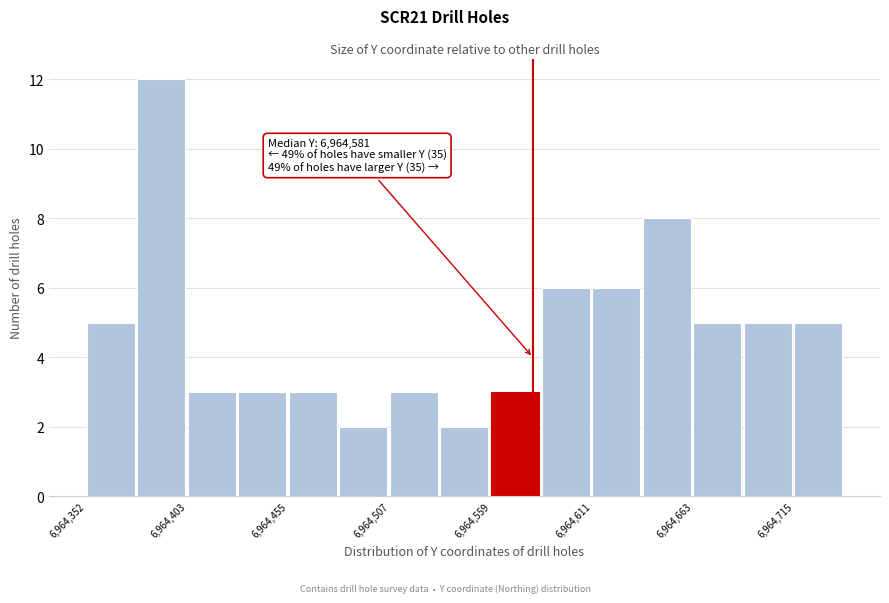

Read against the x-axis, roughly where is the centre of the tallest bar?

6964390